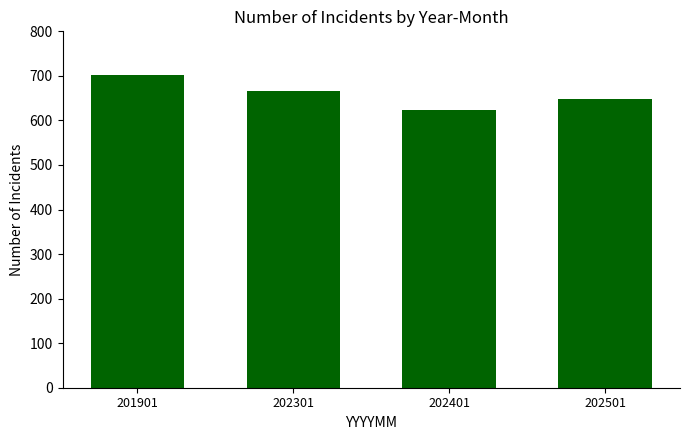

Rank the categories by value from lowest to highest.

202401, 202501, 202301, 201901